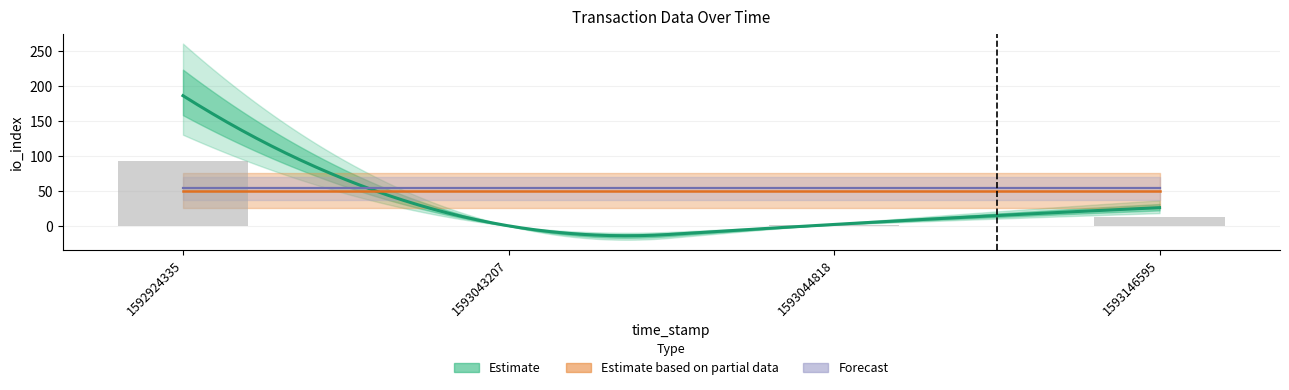

What is the maximum value shown in the chart?

186.0